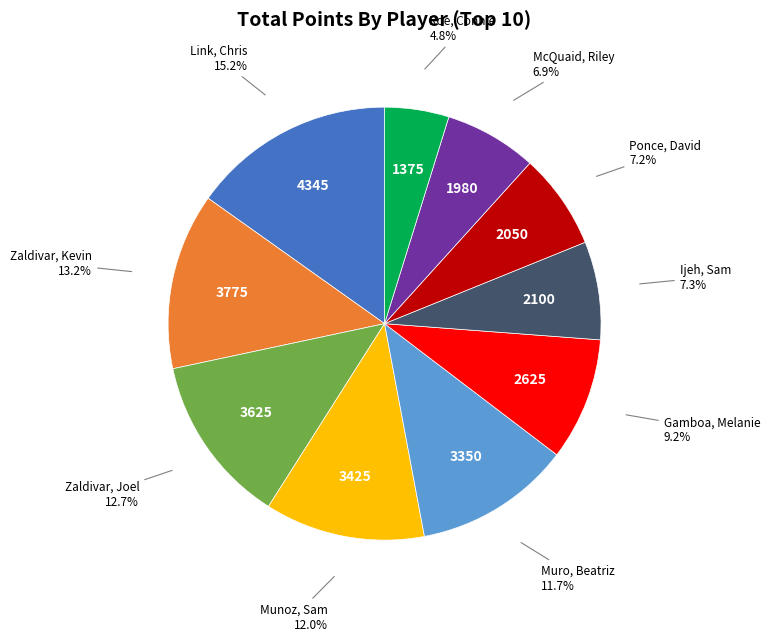

Is there a majority slice in this chart?

No